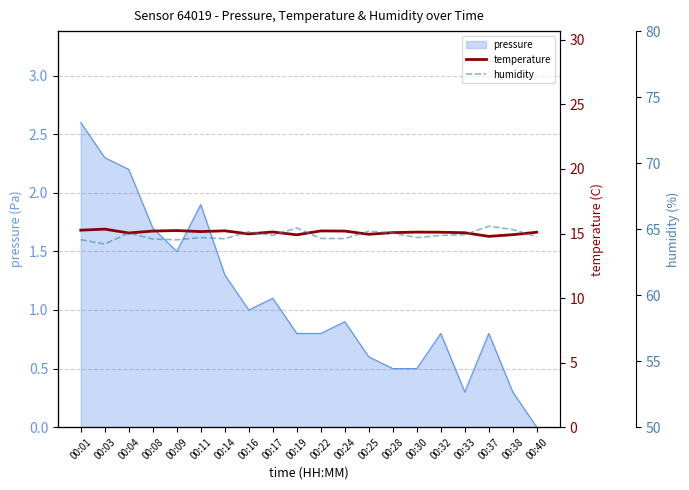

At which category does temperature reach its first local valley?

00:04